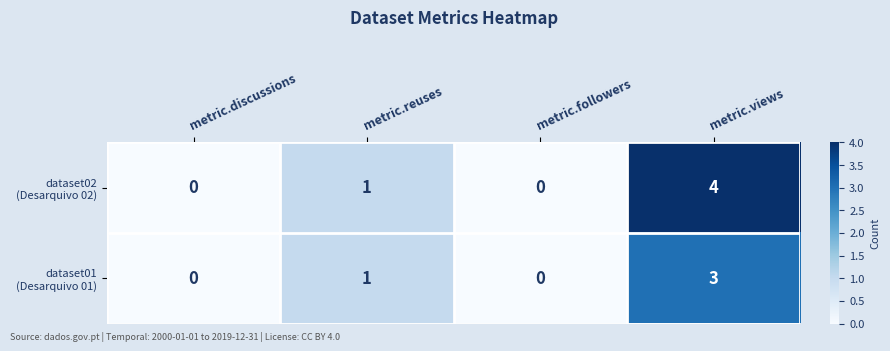

What is the greatest value displayed?

4